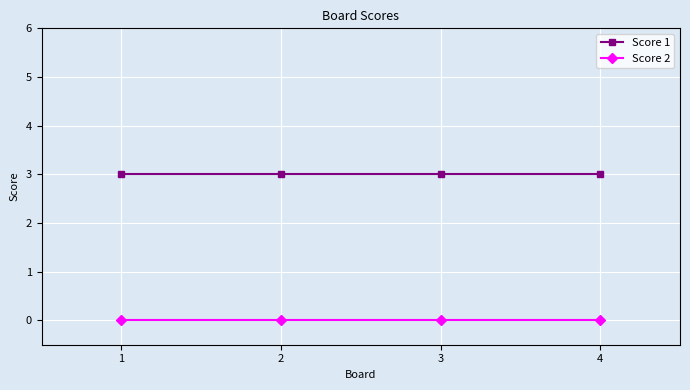

What is the maximum value shown in the chart?

3